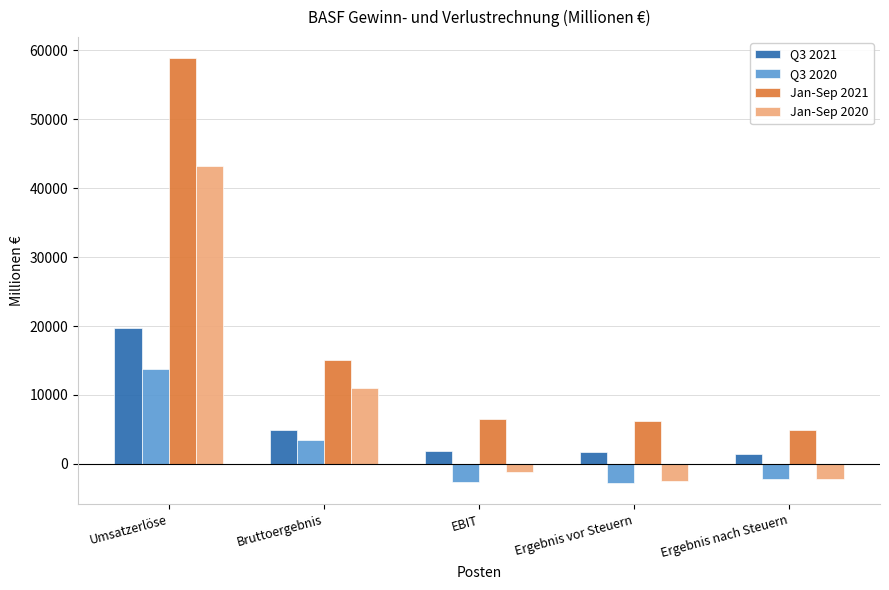

What is the smallest value displayed?

-2786